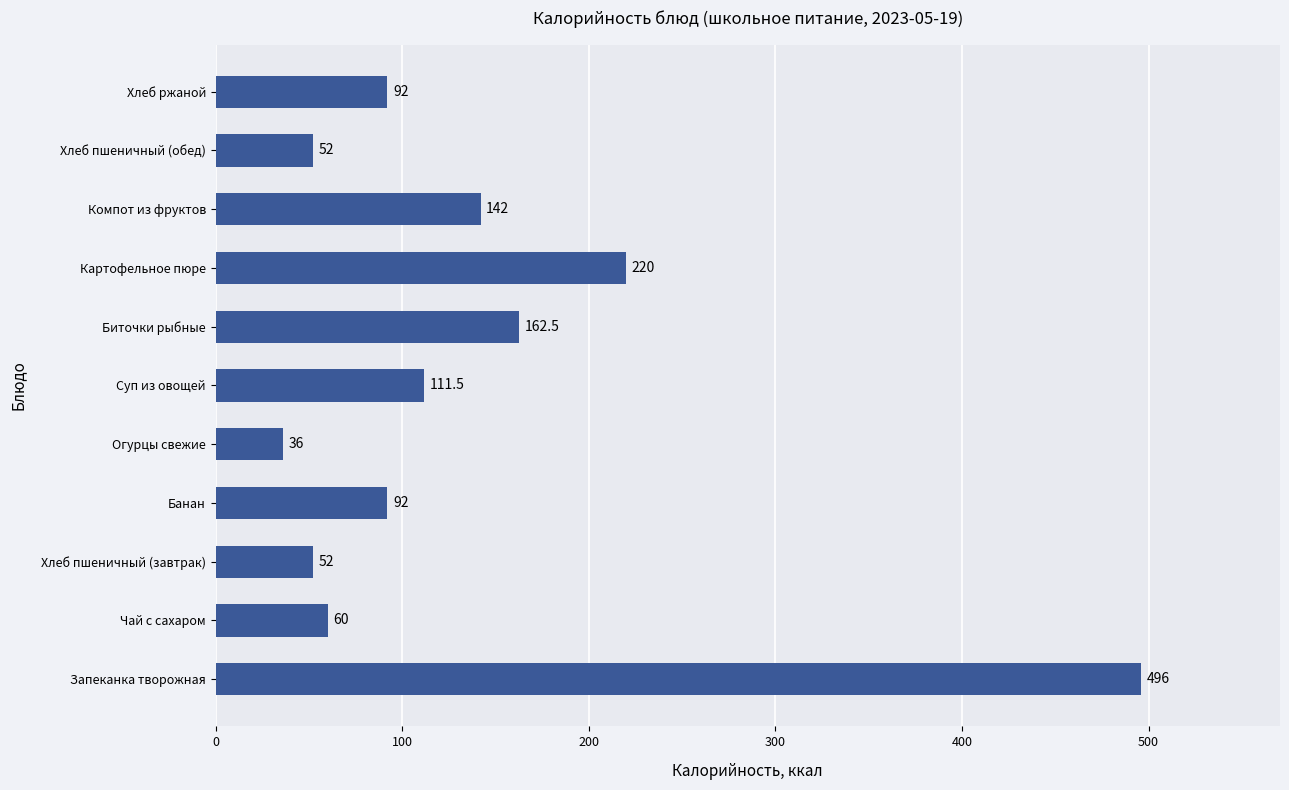

What is the greatest value displayed?

496.0